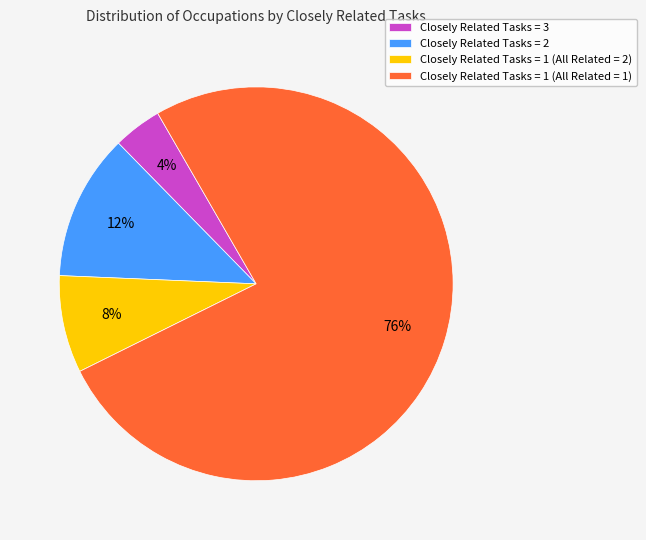

Count the number of slices in the pie.

4